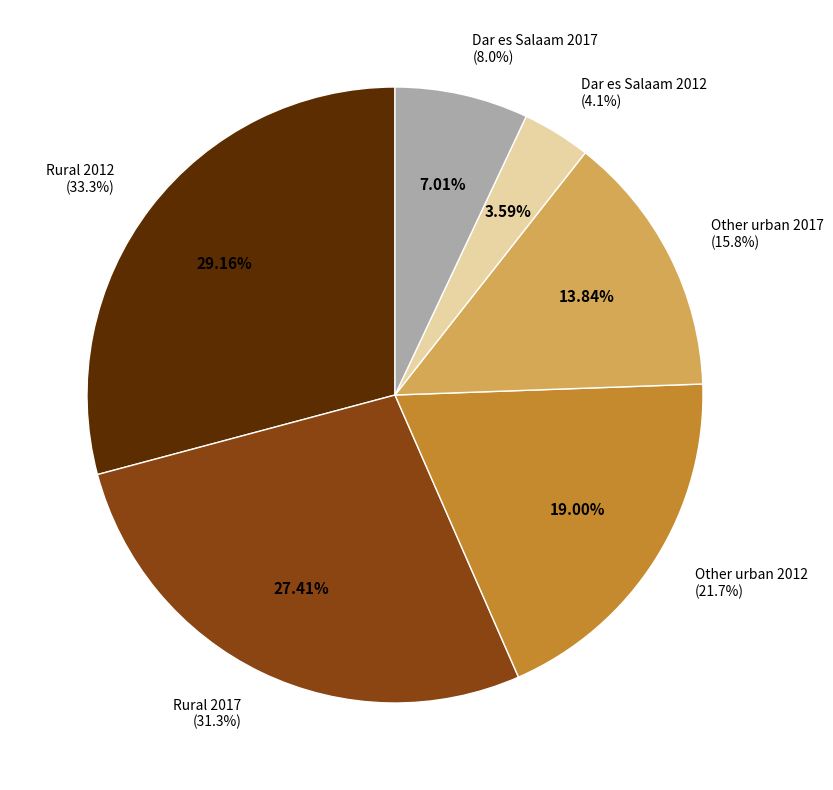

Approximately how many times larger is the value at Other urban 2012 compared to Dar es Salaam 2017?

2.7